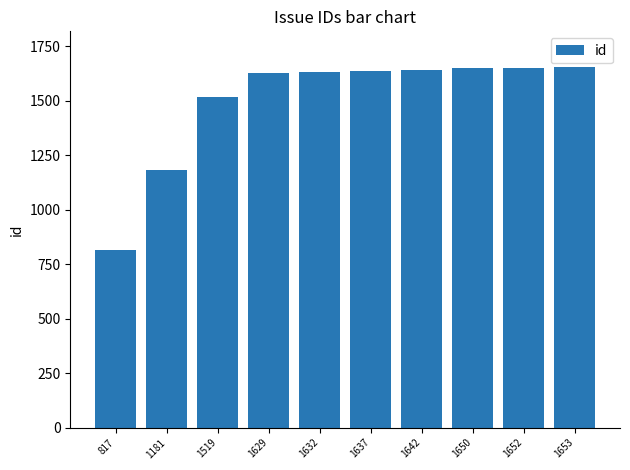

What is the difference between the values at 1181 and 1652?

471